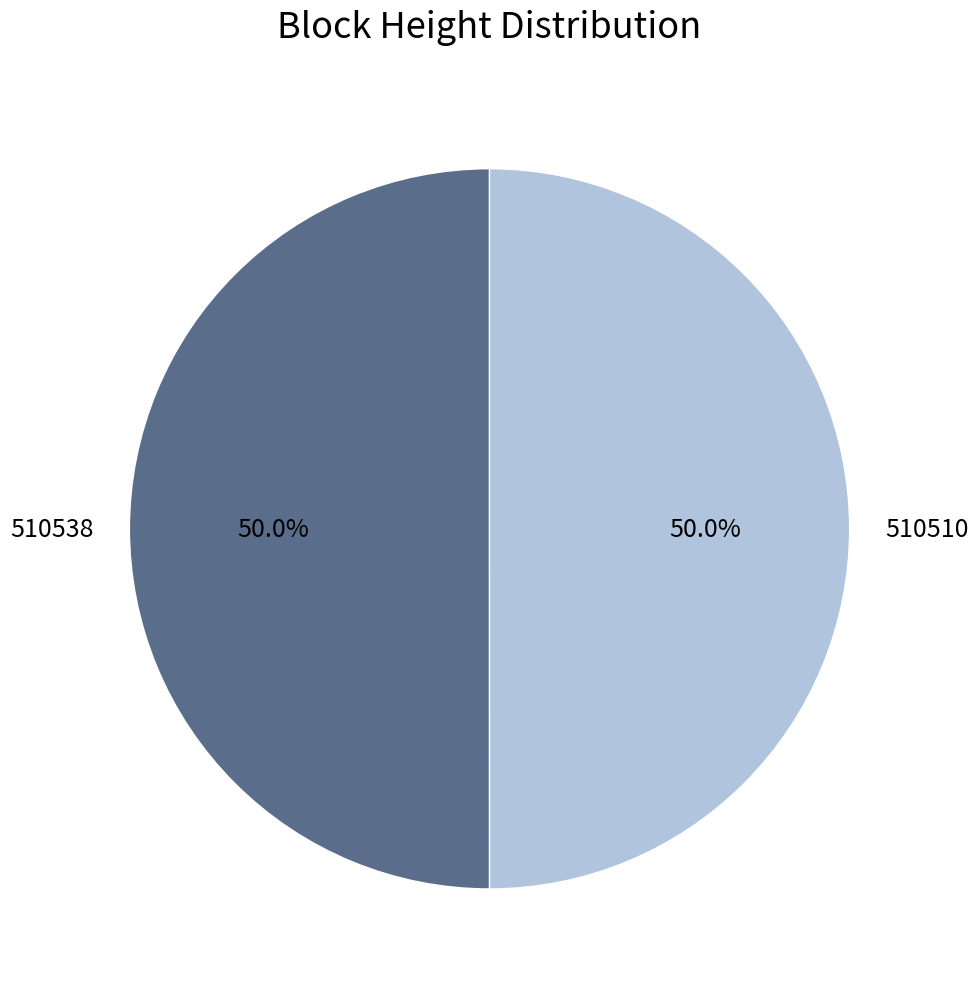

Approximately how many times larger is the value at 510510 compared to 510538?

1.0